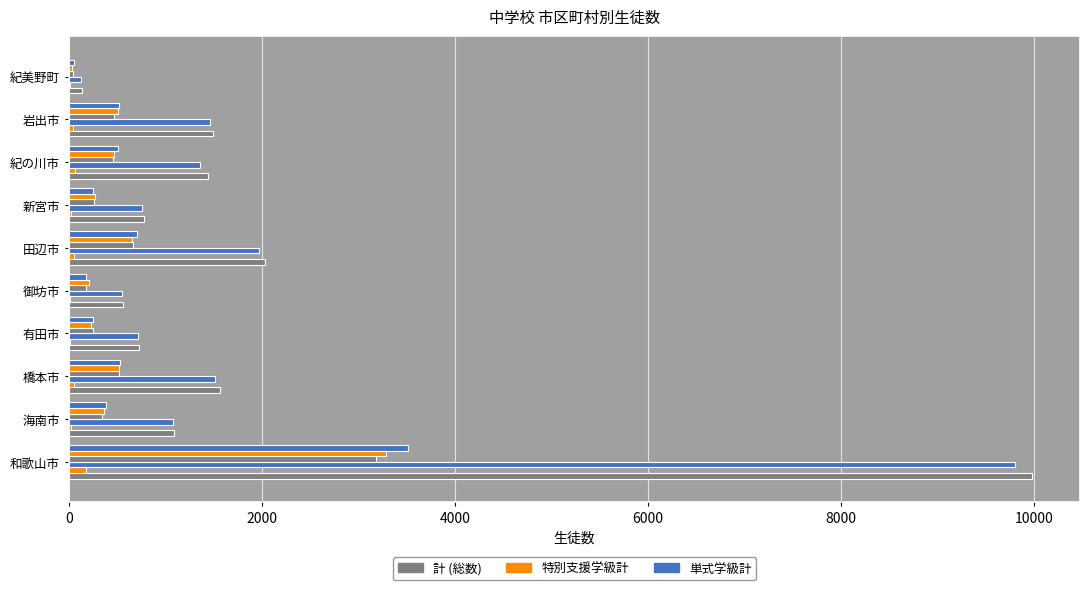

The ２学年 series shows 422 at 新宮市. True or false?

False